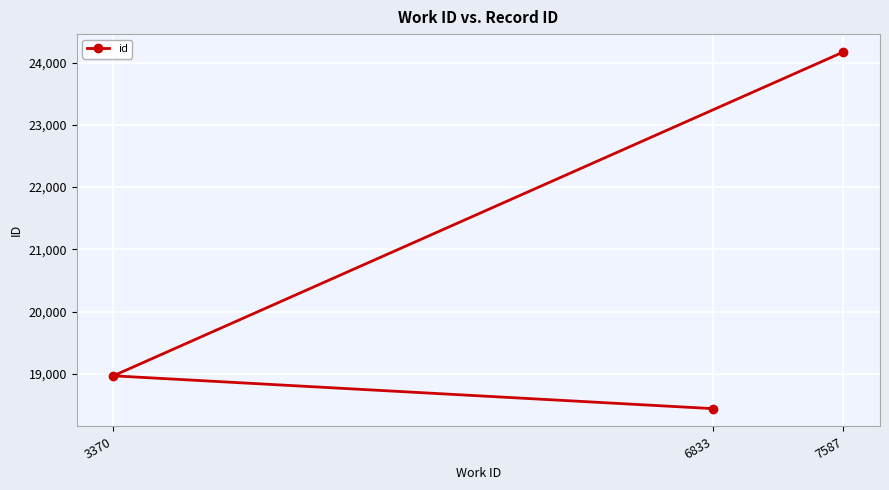

What is the value of the 3rd point from the left?

24170